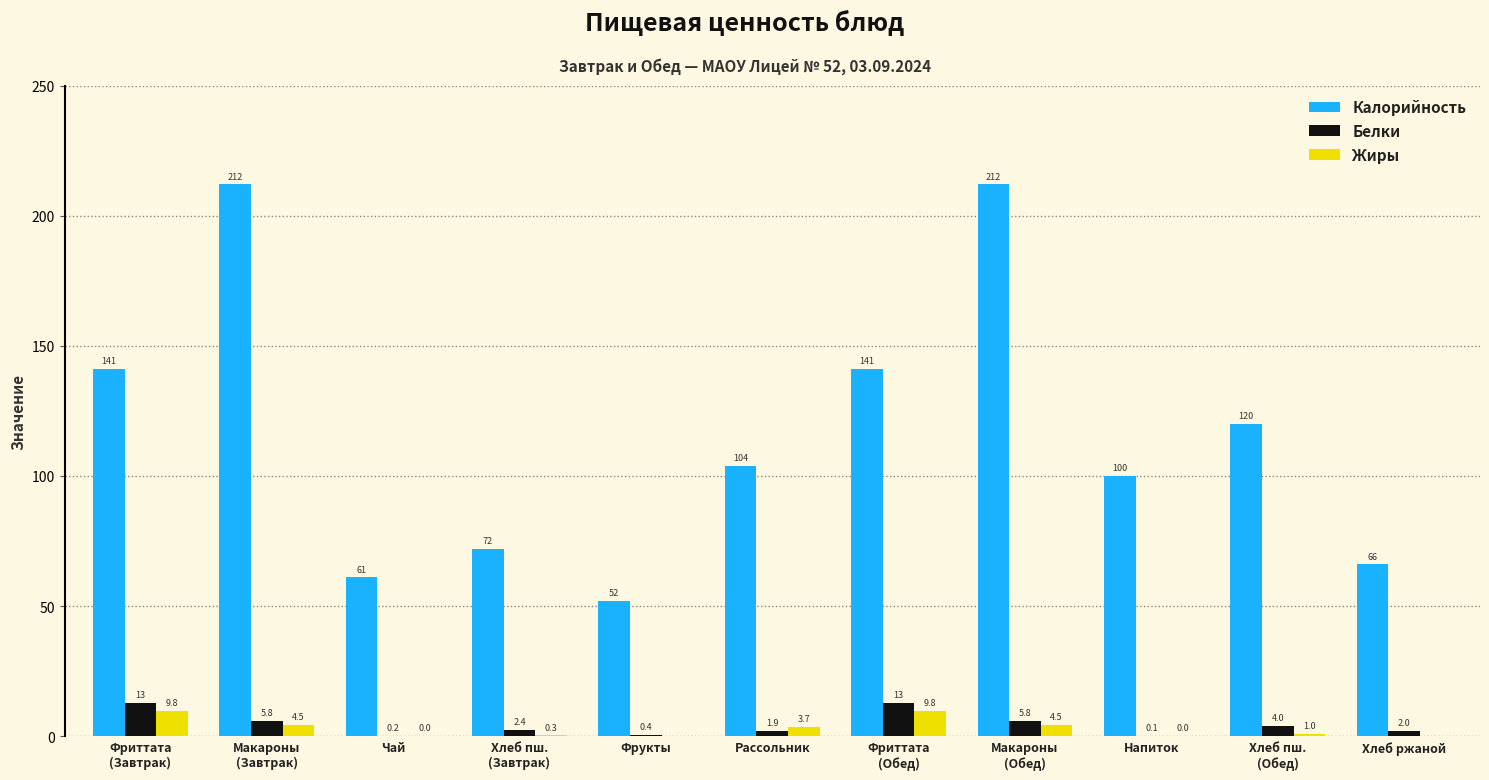

What is the maximum value shown in the chart?

212.0